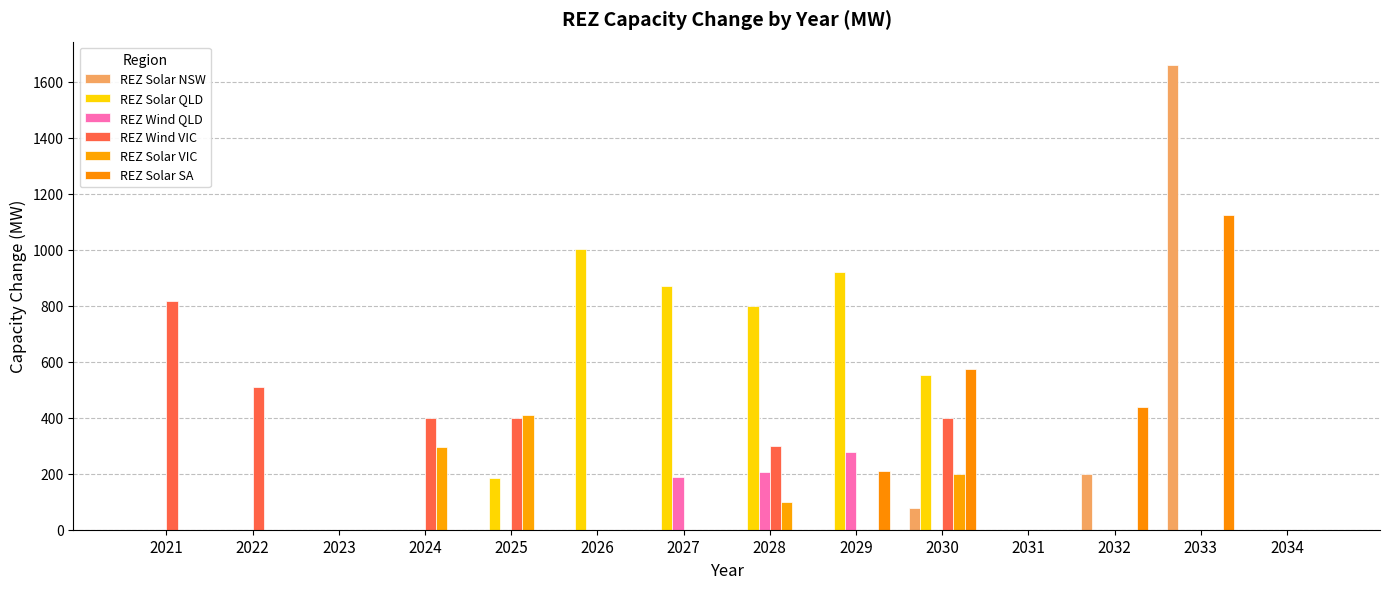

Reading right to left, extract all data points from this chart.

REZ Solar NSW: 0.0	1660.0	200.0	0.0	76.0	0.0	0.0	0.0	0.0	0.0	0.0	0.0	0.0	0.0
REZ Solar QLD: 0.0	0.0	0.0	0.0	553.0	922.0	798.0	869.0	1004.0	185.0	0.0	0.0	0.0	0.0
REZ Wind QLD: 0.0	0.0	0.0	0.0	0.0	279.0	207.0	190.0	0.0	0.0	0.0	0.0	0.0	0.0
REZ Wind VIC: 0.0	0.0	0.0	0.0	400.0	0.0	300.0	0.0	0.0	400.0	400.0	0.0	510.0	816.0
REZ Solar VIC: 0.0	0.0	0.0	0.0	200.0	0.0	100.0	0.0	0.0	410.0	295.0	0.0	0.0	0.0
REZ Solar SA: 0.0	1125.0	439.0	0.0	573.0	210.0	0.0	0.0	0.0	0.0	0.0	0.0	0.0	0.0